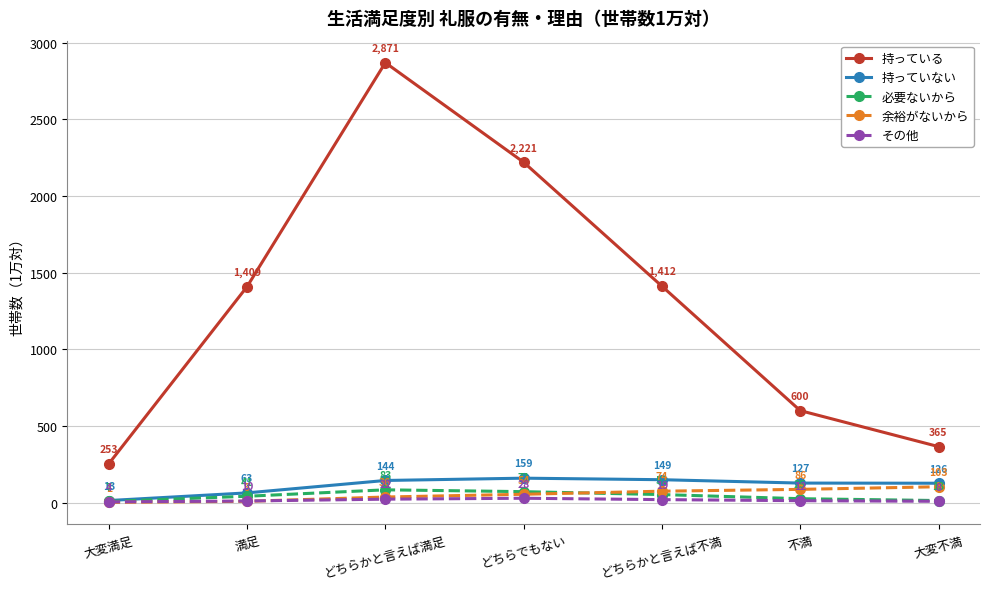

At which category does the chart reach its minimum across all series?

大変満足